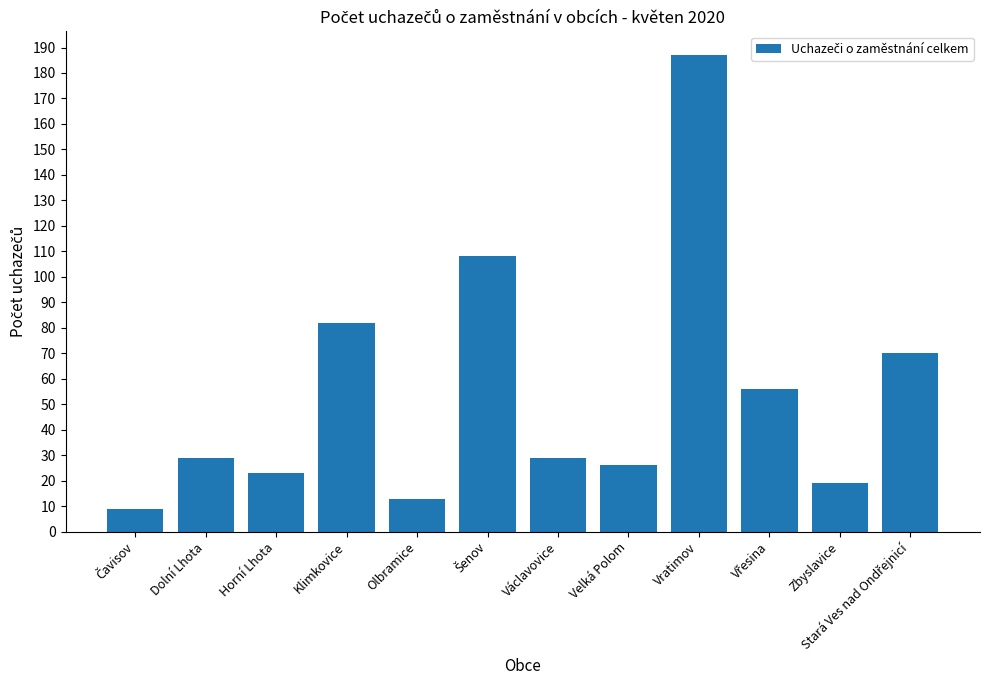

What value does the data have at Vratimov, to the nearest 50?

200